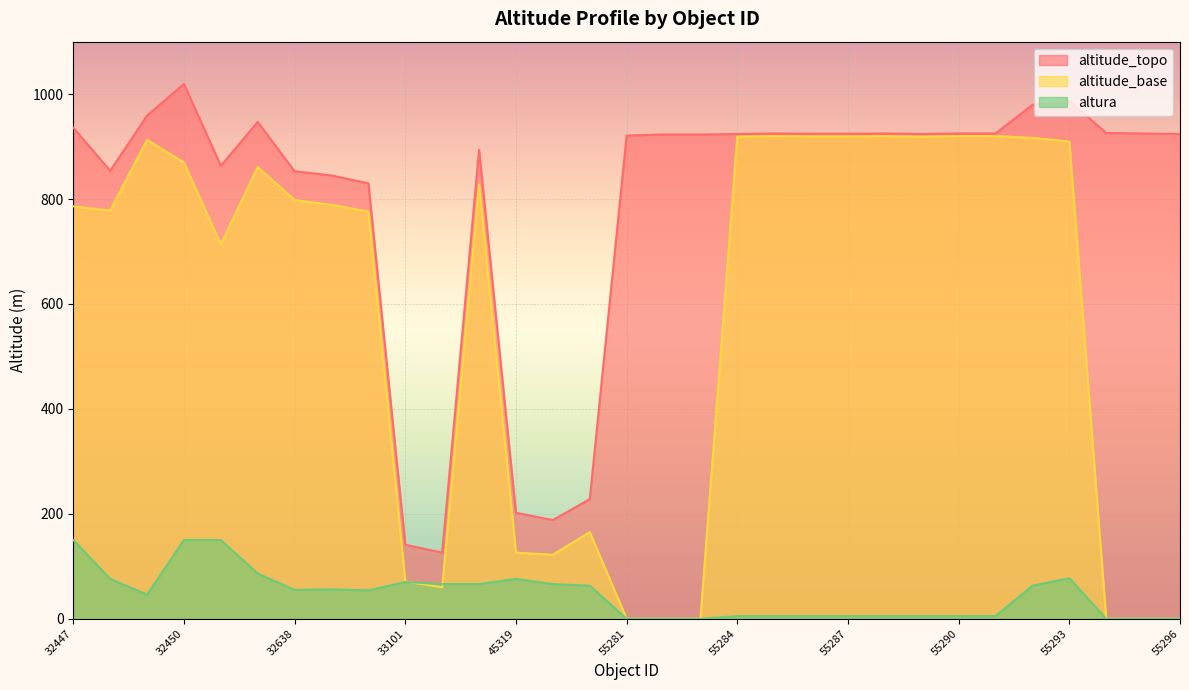

The altitude_base series shows 527.7 at 32637. True or false?

False